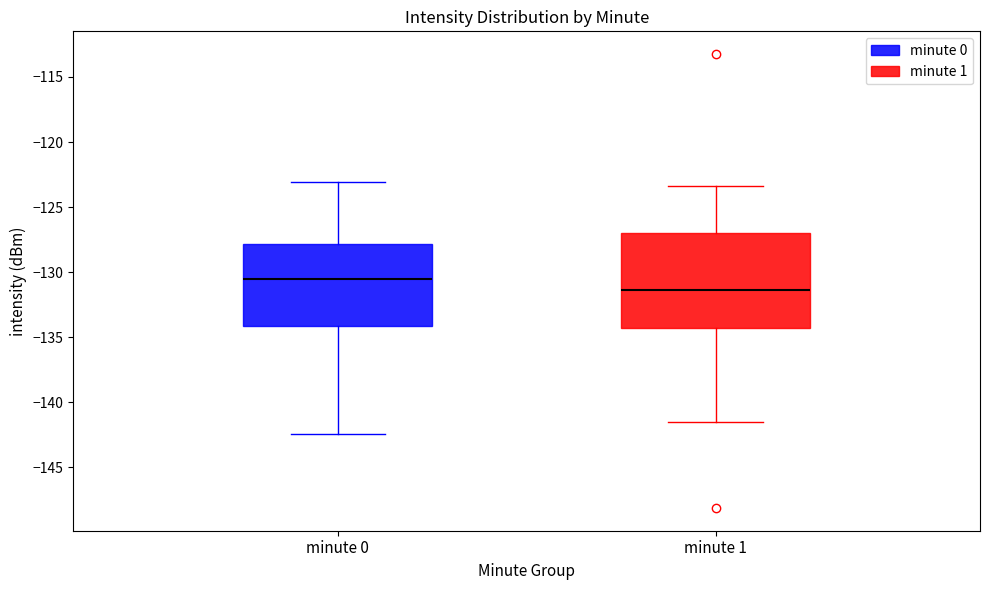

Which box is the tallest, from its lower edge to its upper edge?

minute 1